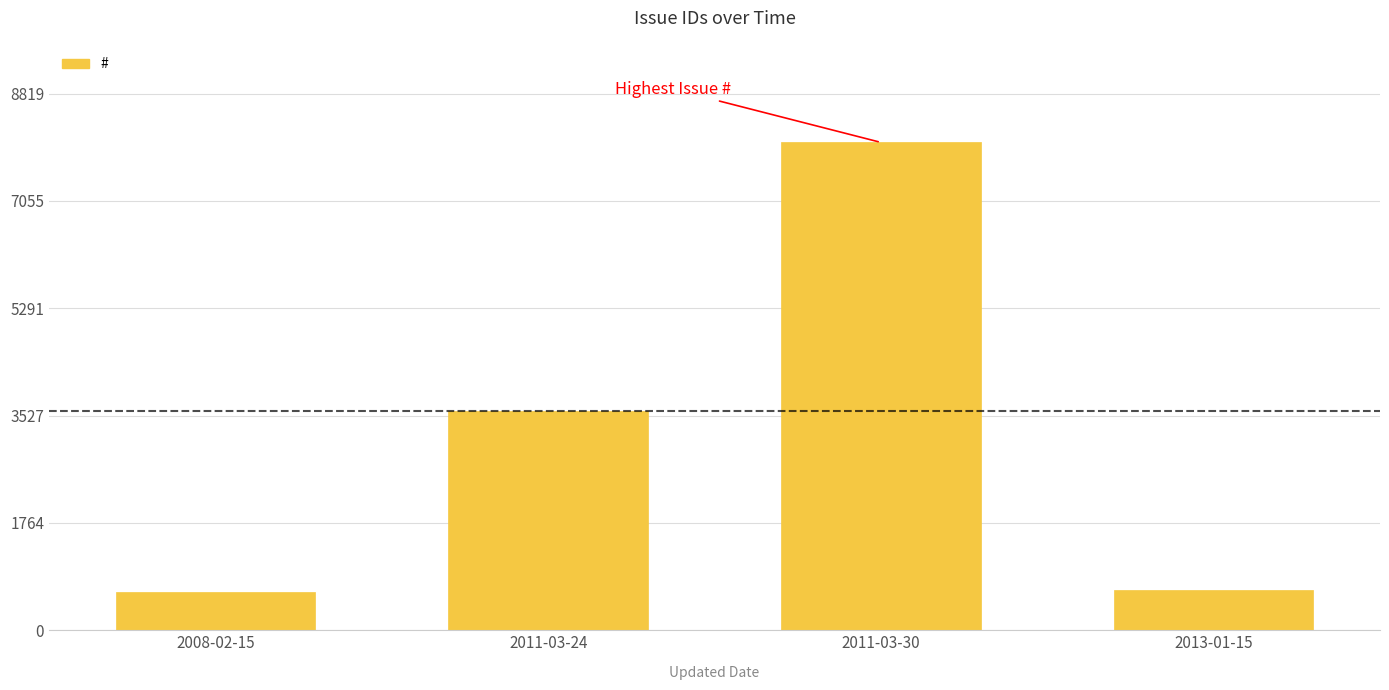

What is the sum of the values at 2011-03-24 and 2008-02-15?

4243